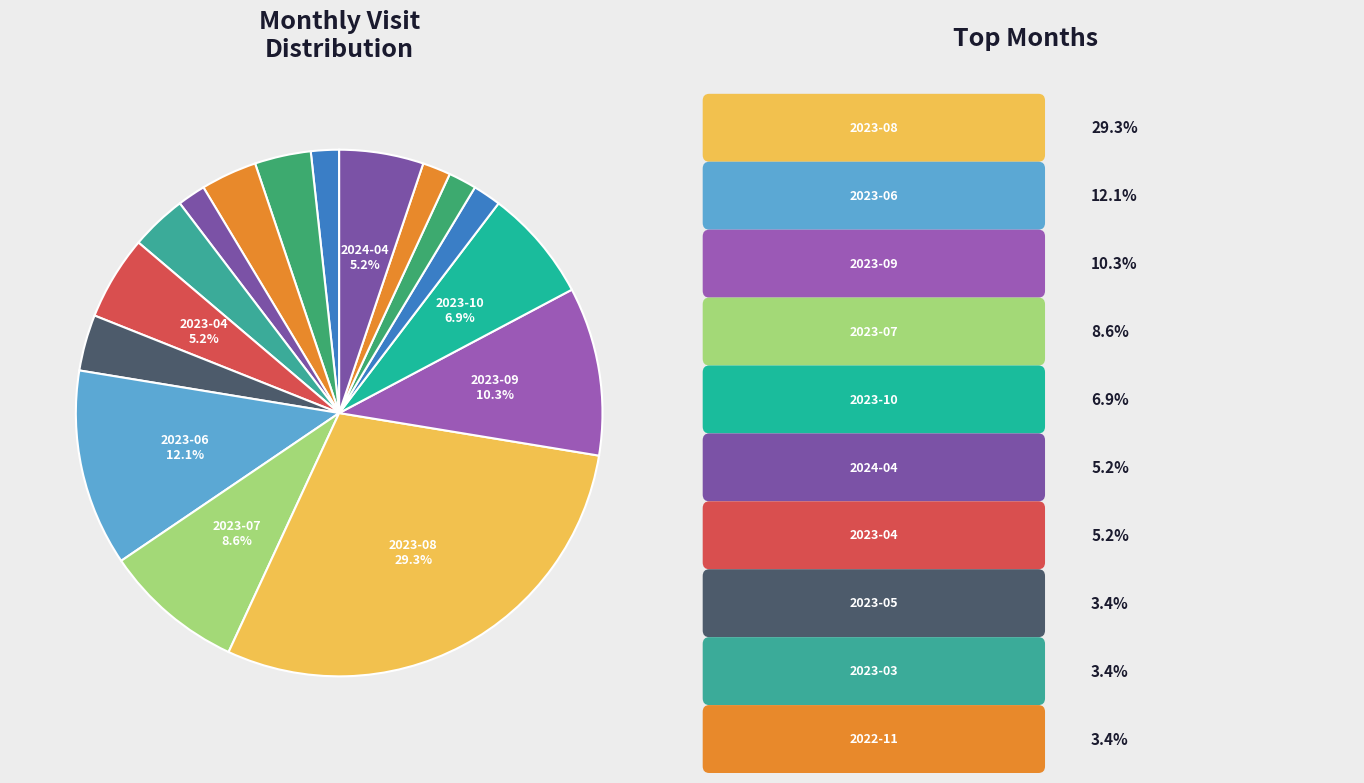

How many segments does this pie chart have?

16